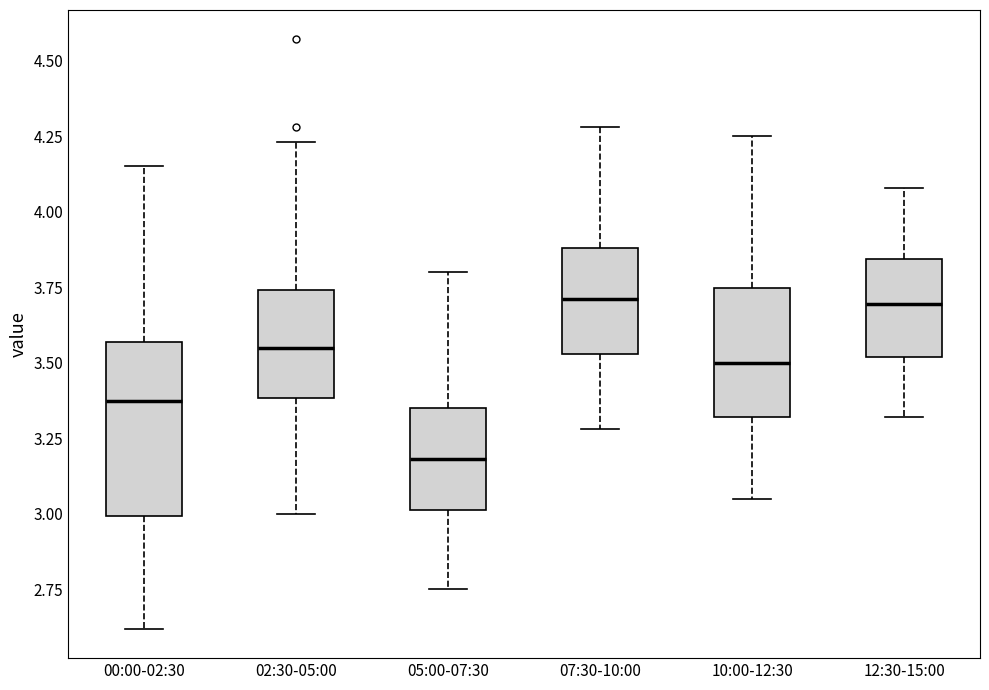

Reading left to right, transcribe this box plot: for each box, give where its median line is, the range the box spans, and where its two whiskers end, as read against the y-axis. The values are not printed on the chart, so give them approximately, as read against the axis.

00:00-02:30: median 3.40, box 3.00 to 3.55, whiskers 2.60 to 4.15
02:30-05:00: median 3.55, box 3.40 to 3.75, whiskers 3.00 to 4.25
05:00-07:30: median 3.20, box 3.00 to 3.35, whiskers 2.75 to 3.80
07:30-10:00: median 3.70, box 3.55 to 3.90, whiskers 3.30 to 4.30
10:00-12:30: median 3.50, box 3.30 to 3.75, whiskers 3.05 to 4.25
12:30-15:00: median 3.70, box 3.50 to 3.85, whiskers 3.30 to 4.10